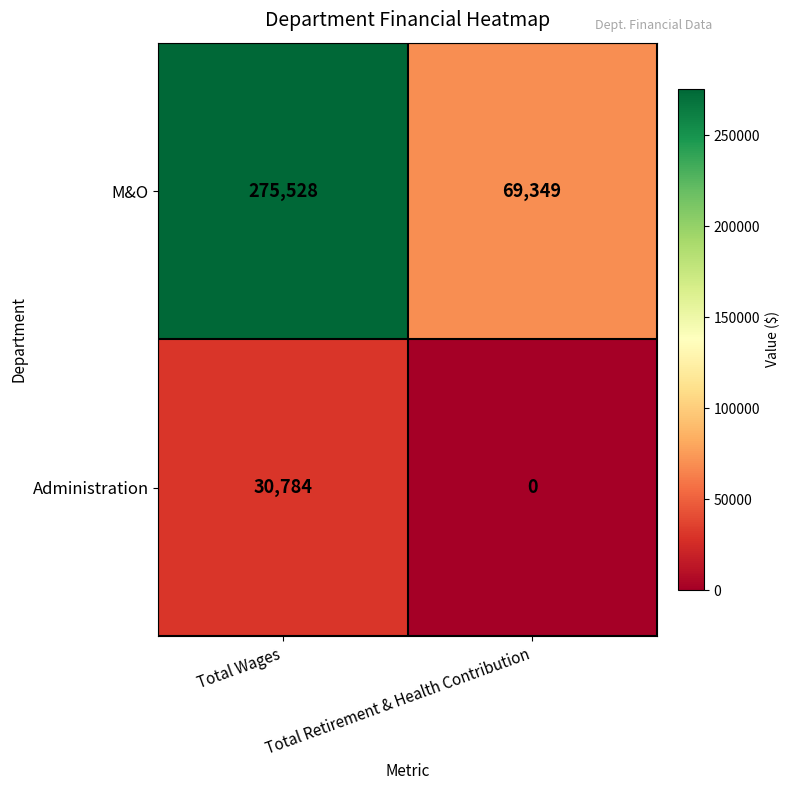

At which category does the chart reach its minimum across all series?

Total Retirement & Health Contribution